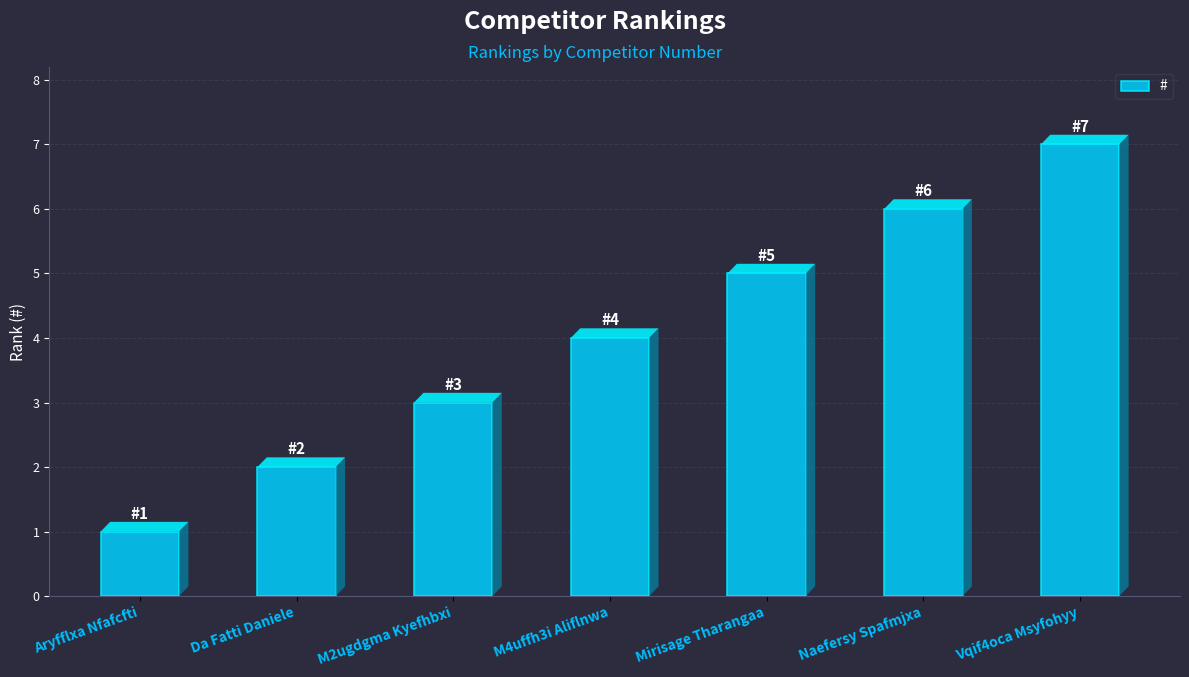

Is it true that the value at Da Fatti Daniele is 1?

False